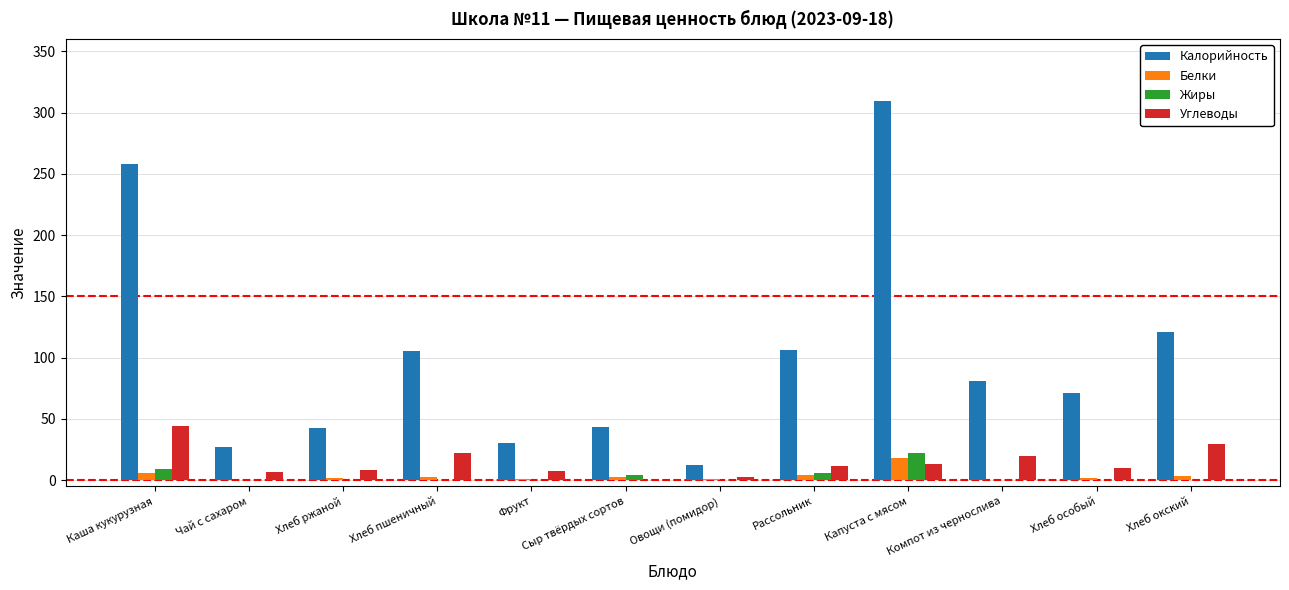

What is the highest value of the Калорийность series?

309.4